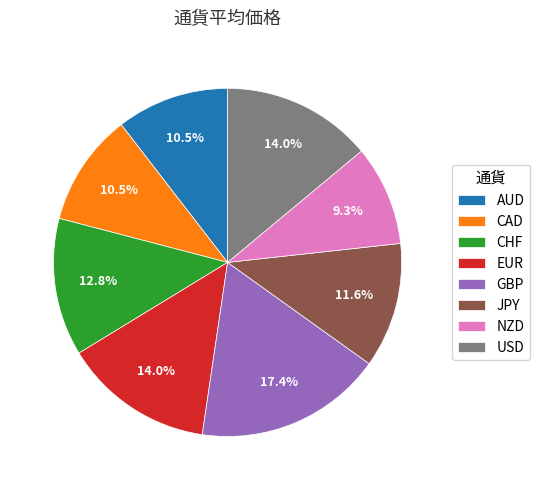

Which has a higher value, USD or AUD?

USD